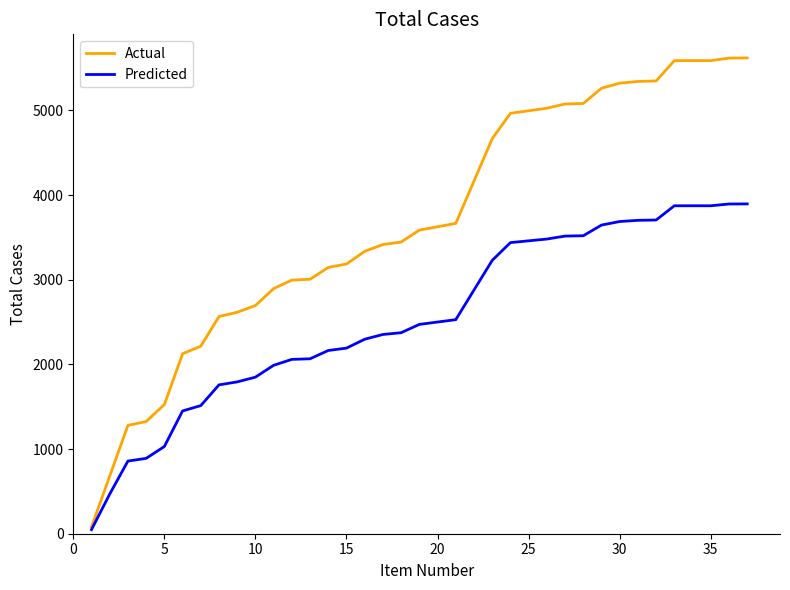

Rank the series by their maximum value, from lowest to highest.

Predicted, Actual